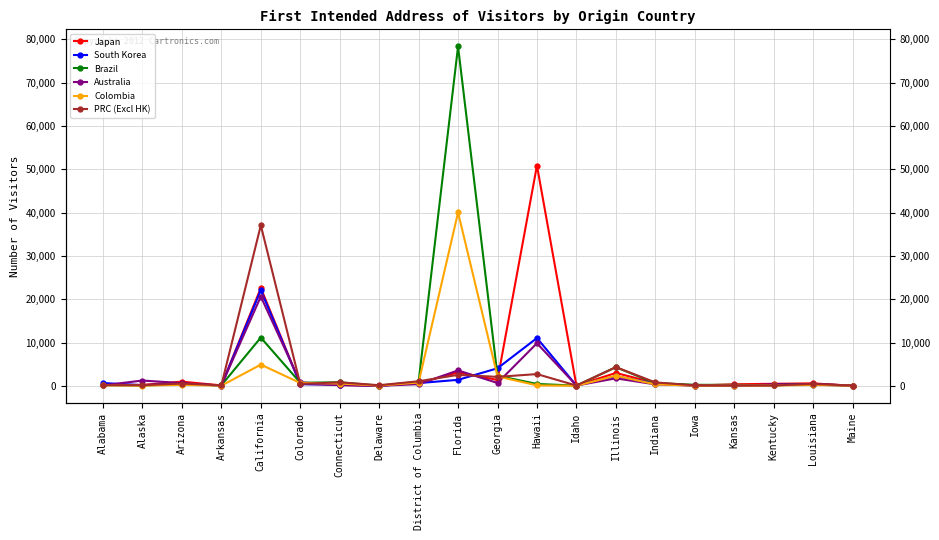

Reading right to left, extract all data points from this chart.

Japan: Maine=37	Louisiana=593	Kentucky=492	Kansas=379	Iowa=78	Indiana=688	Illinois=2994	Idaho=104	Hawaii=50893	Georgia=1395	Florida=3121	District of Columbia=666	Delaware=33	Connecticut=231	Colorado=469	California=22611	Arkansas=130	Arizona=984	Alaska=237	Alabama=227
South Korea: Maine=34	Louisiana=304	Kentucky=314	Kansas=82	Iowa=59	Indiana=538	Illinois=2240	Idaho=96	Hawaii=11060	Georgia=4075	Florida=1407	District of Columbia=657	Delaware=37	Connecticut=307	Colorado=402	California=22118	Arkansas=66	Arizona=543	Alaska=177	Alabama=671
Brazil: Maine=62	Louisiana=413	Kentucky=159	Kansas=250	Iowa=260	Indiana=658	Illinois=4315	Idaho=74	Hawaii=457	Georgia=2364	Florida=78386	District of Columbia=968	Delaware=68	Connecticut=836	Colorado=741	California=11162	Arkansas=138	Arizona=388	Alaska=114	Alabama=218
Australia: Maine=64	Louisiana=495	Kentucky=146	Kansas=107	Iowa=101	Indiana=364	Illinois=1751	Idaho=95	Hawaii=9857	Georgia=682	Florida=3583	District of Columbia=413	Delaware=29	Connecticut=179	Colorado=831	California=20641	Arkansas=88	Arizona=654	Alaska=1250	Alabama=133
Colombia: Maine=38	Louisiana=235	Kentucky=107	Kansas=89	Iowa=64	Indiana=365	Illinois=2366	Idaho=37	Hawaii=136	Georgia=2194	Florida=40050	District of Columbia=785	Delaware=75	Connecticut=560	Colorado=682	California=4924	Arkansas=56	Arizona=264	Alaska=69	Alabama=144
PRC (Excl HK): Maine=75	Louisiana=451	Kentucky=108	Kansas=103	Iowa=137	Indiana=814	Illinois=4350	Idaho=87	Hawaii=2735	Georgia=2093	Florida=2553	District of Columbia=1081	Delaware=165	Connecticut=837	Colorado=456	California=37082	Arkansas=129	Arizona=553	Alaska=171	Alabama=180